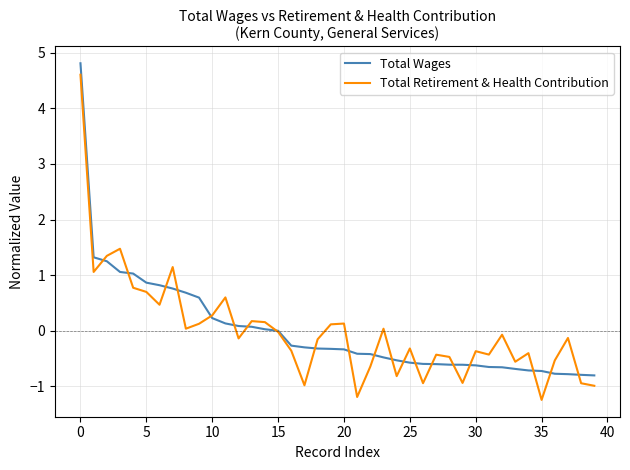

What is the maximum value shown in the chart?

4.8